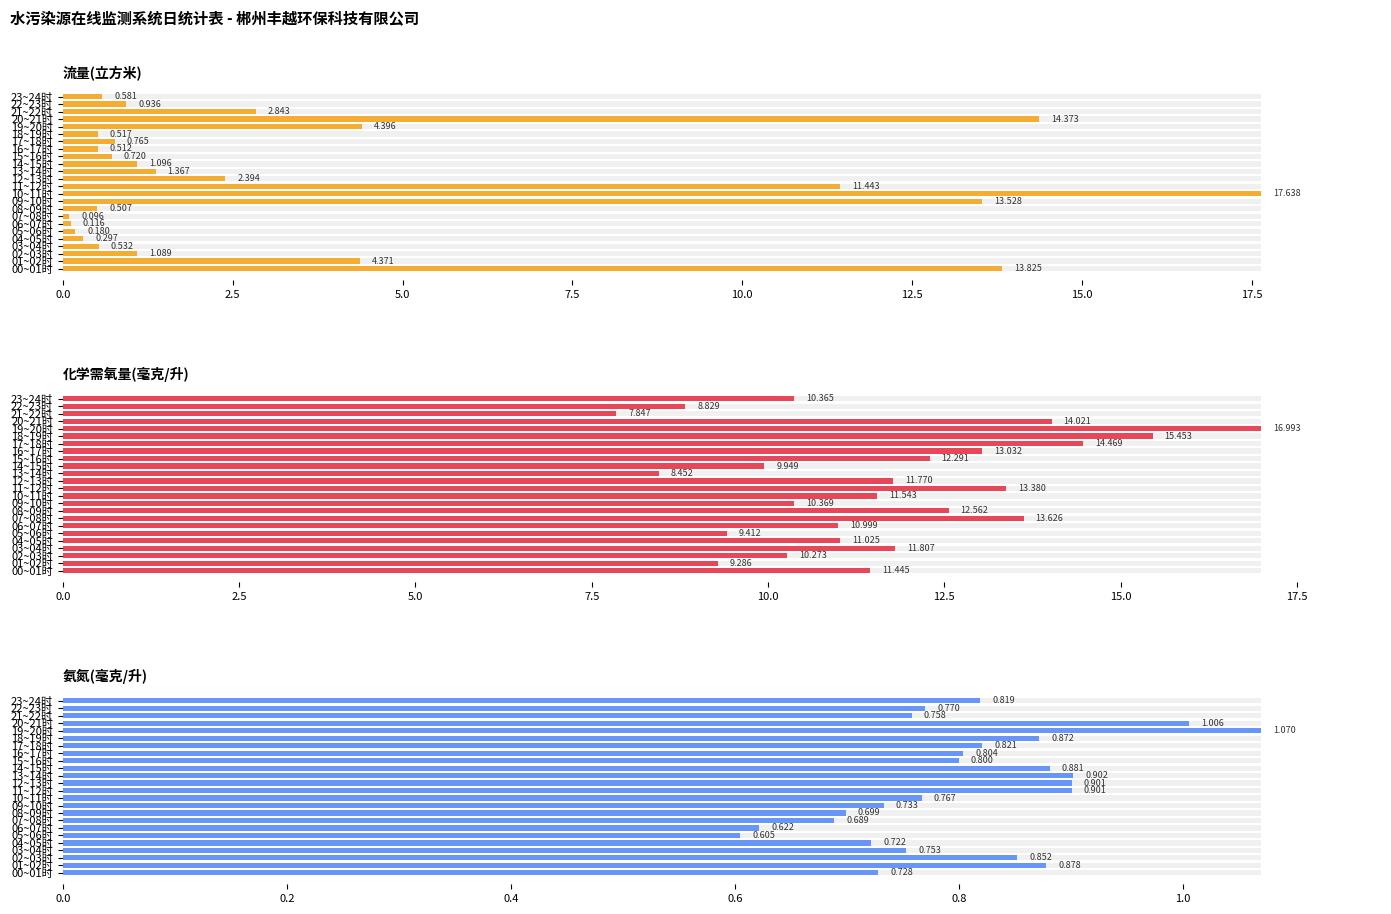

Which series has the largest range (max minus min)?

流量(立方米)